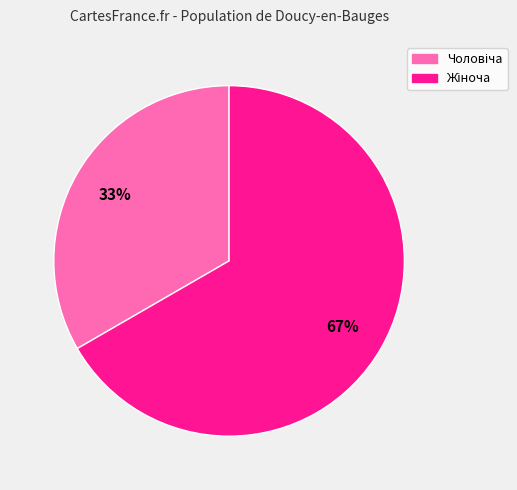

To the nearest percent, what is the average slice percentage?

50%